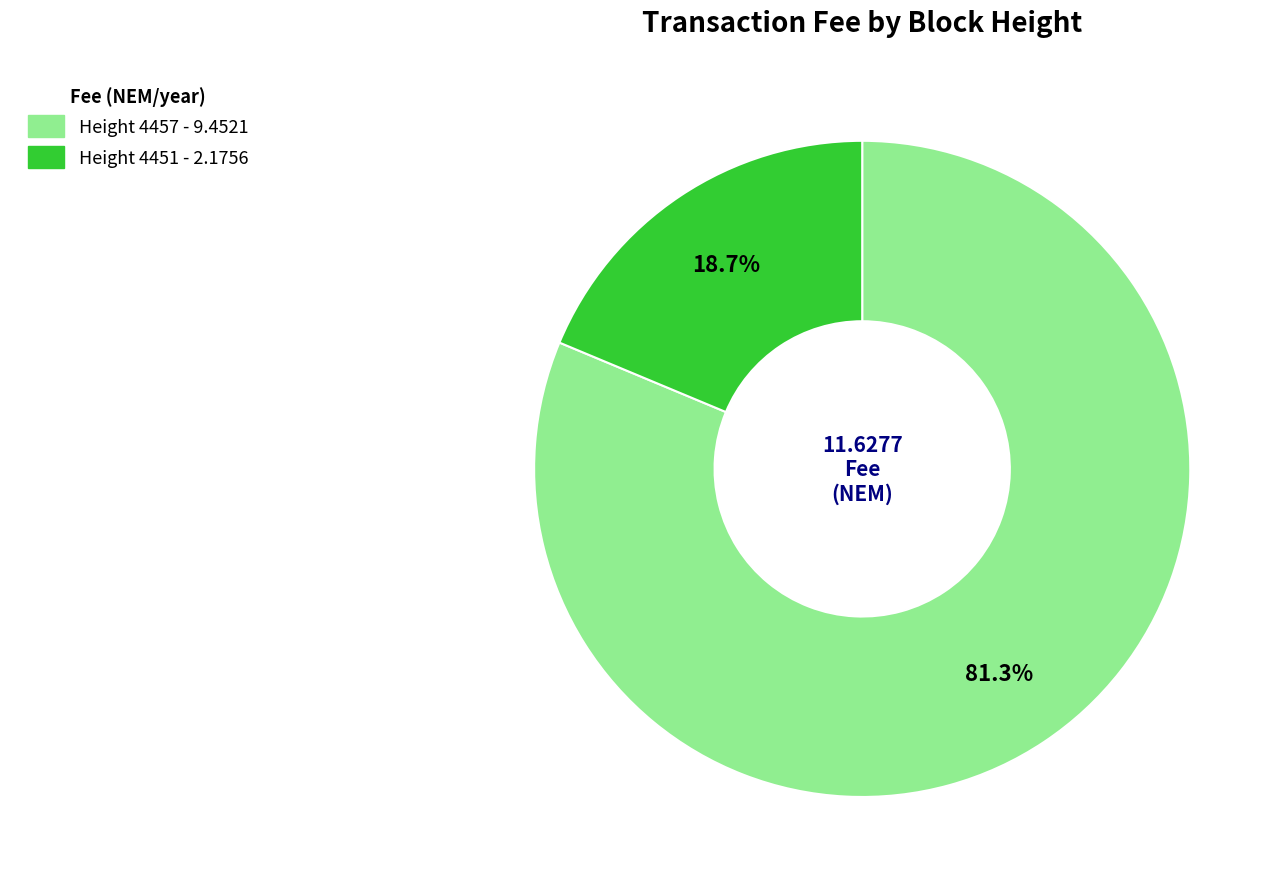

Is there a majority slice in this chart?

Yes